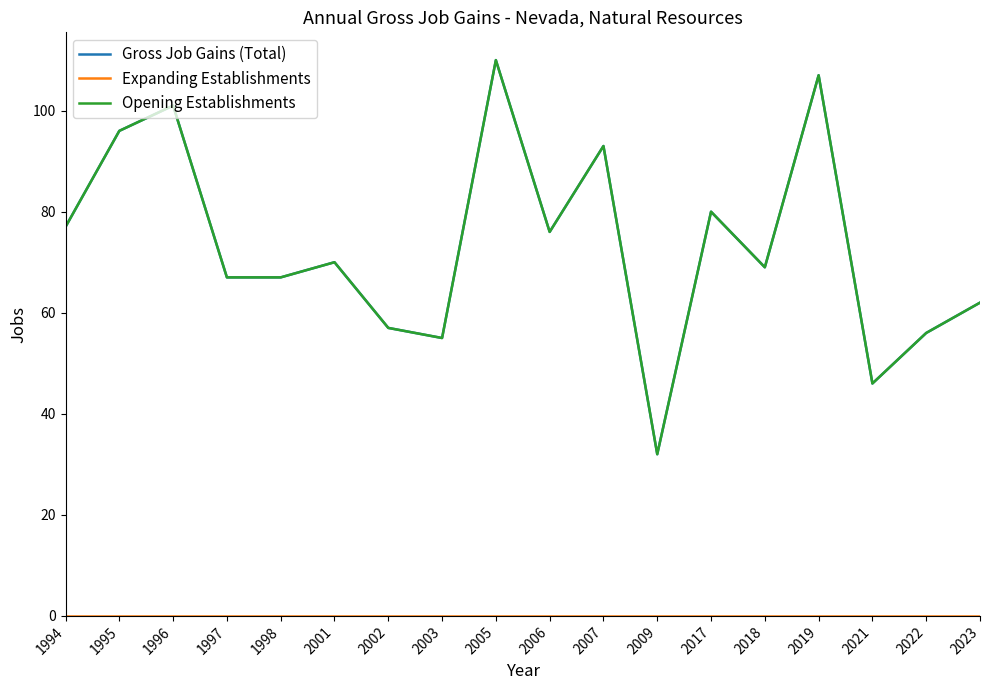

Does the chart display data point markers on the line(s)?

No